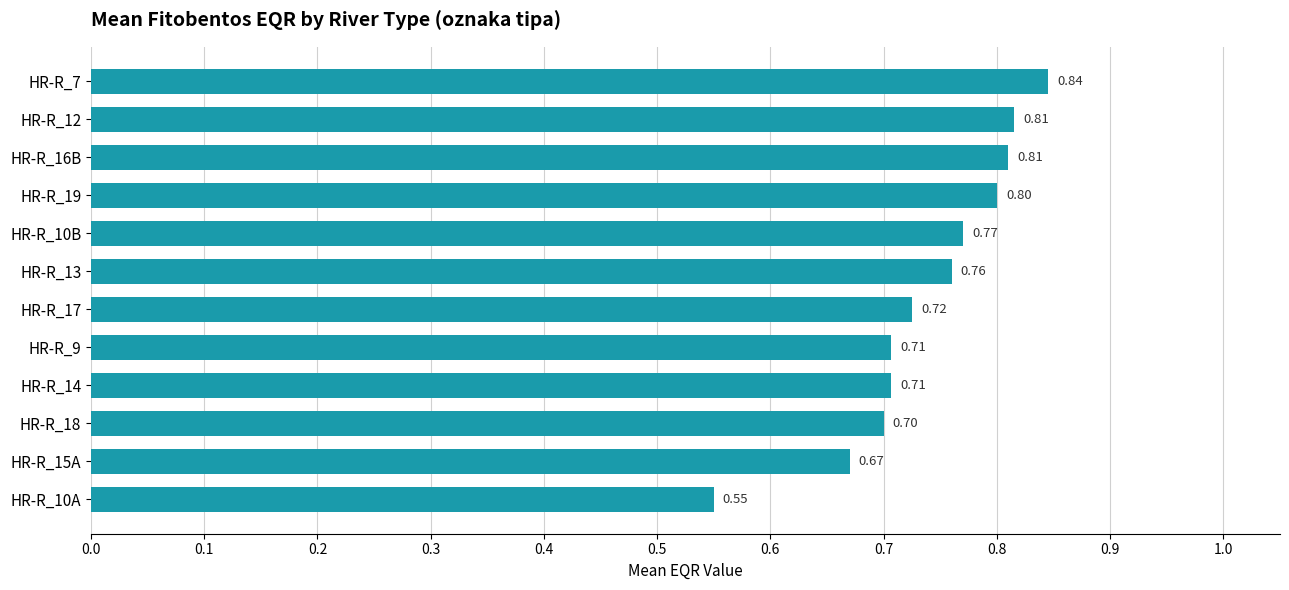

What is the difference between the maximum and minimum values?

0.3